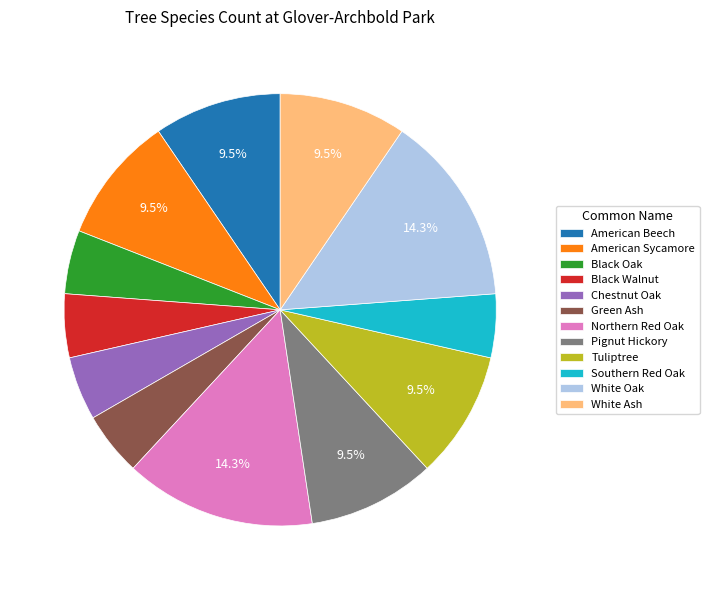

How much of the chart is everything except Northern Red Oak?

85.7%